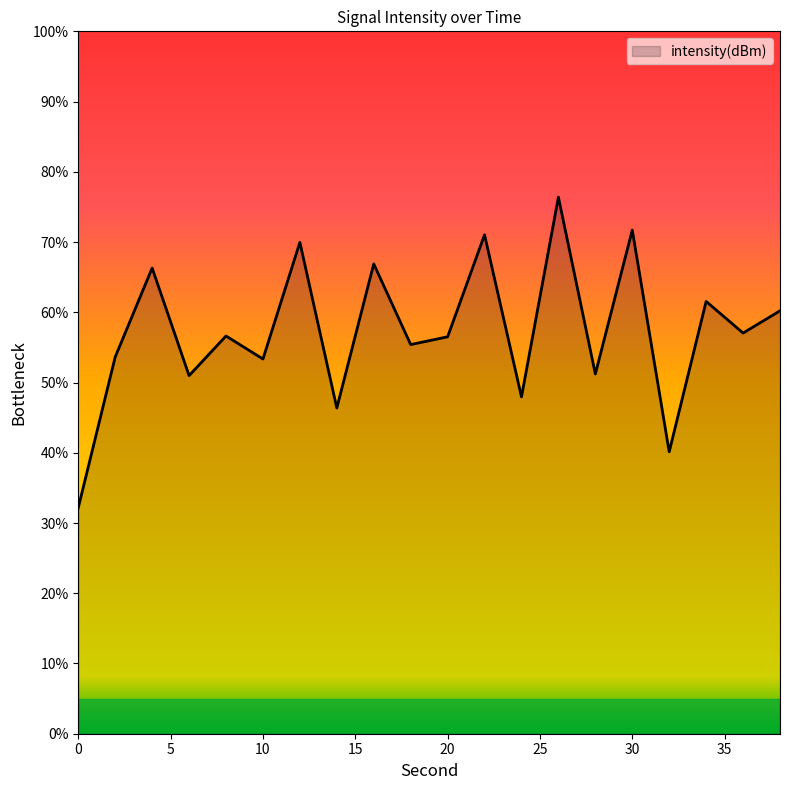

What is the greatest value displayed?

76.4